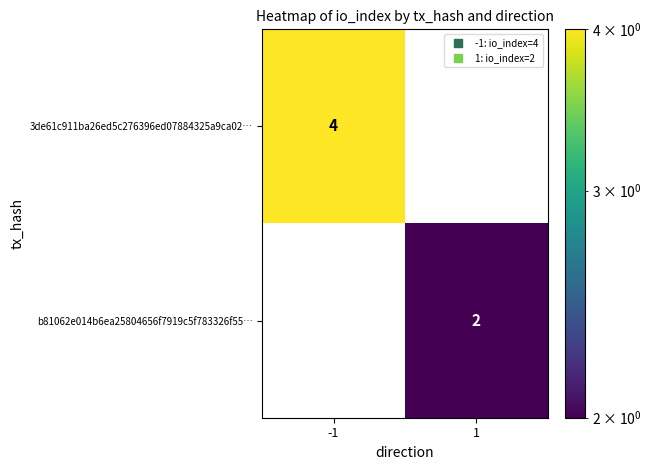

Rank the series at 1 from lowest to highest value.

3de61c911ba26ed5c276396ed07884325a9ca02…, b81062e014b6ea25804656f7919c5f783326f55…